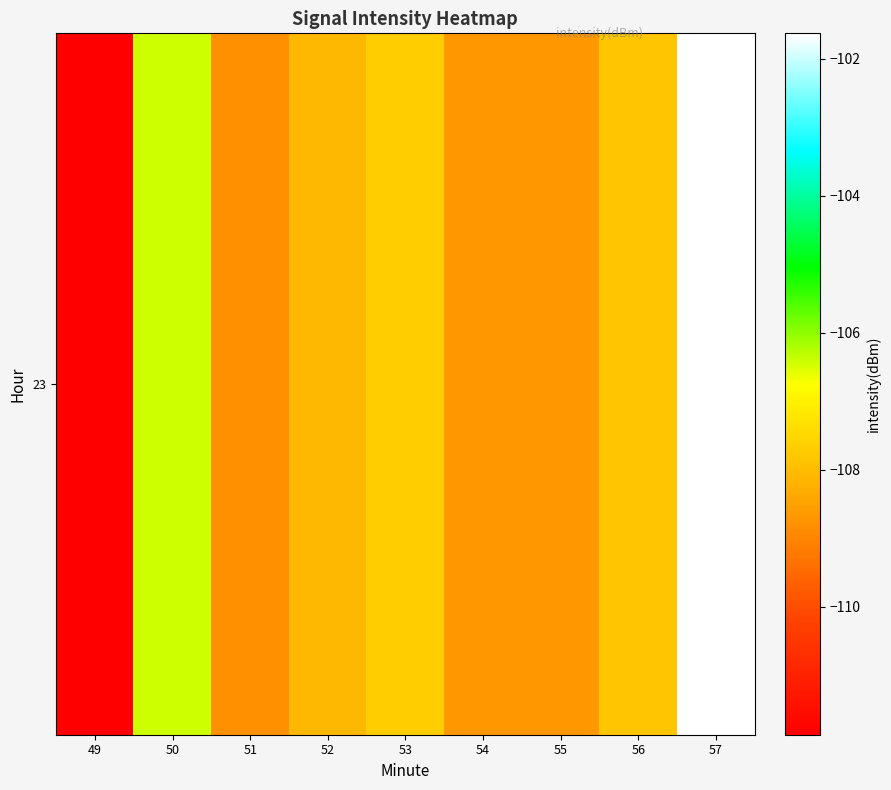

List the labels in order of value, largest first.

57, 50, 53, 56, 52, 54, 55, 51, 49